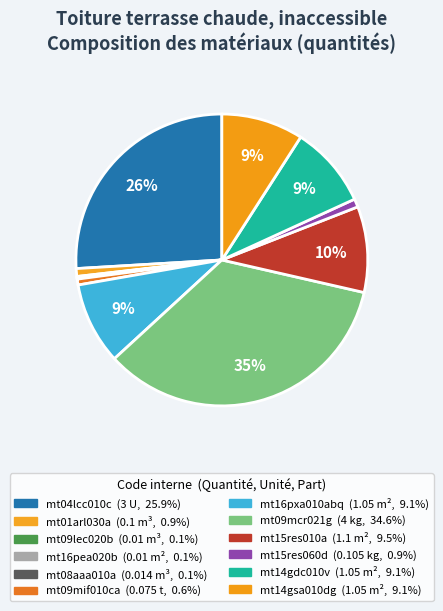

Which category has the biggest portion of the pie?

mt09mcr021g